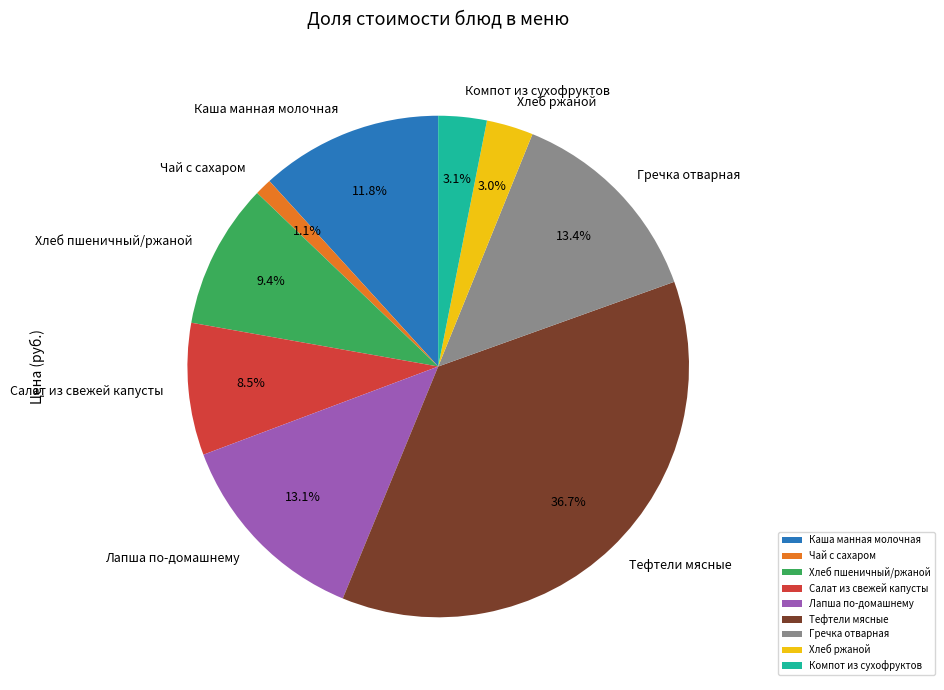

Which category has the biggest portion of the pie?

Тефтели мясные